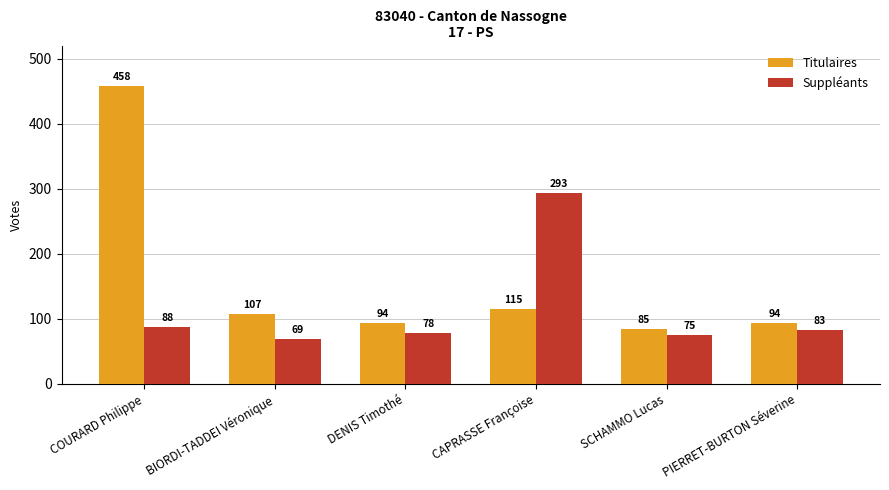

How many values in the Suppléants series are below 83?

3